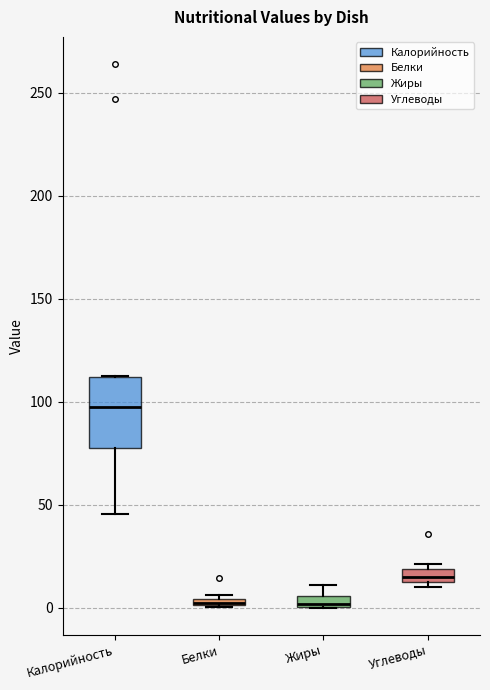

Where does the median line of the box for Калорийность sit on the y-axis? The values are not printed on the chart, so give them approximately, as read against the axis.

95